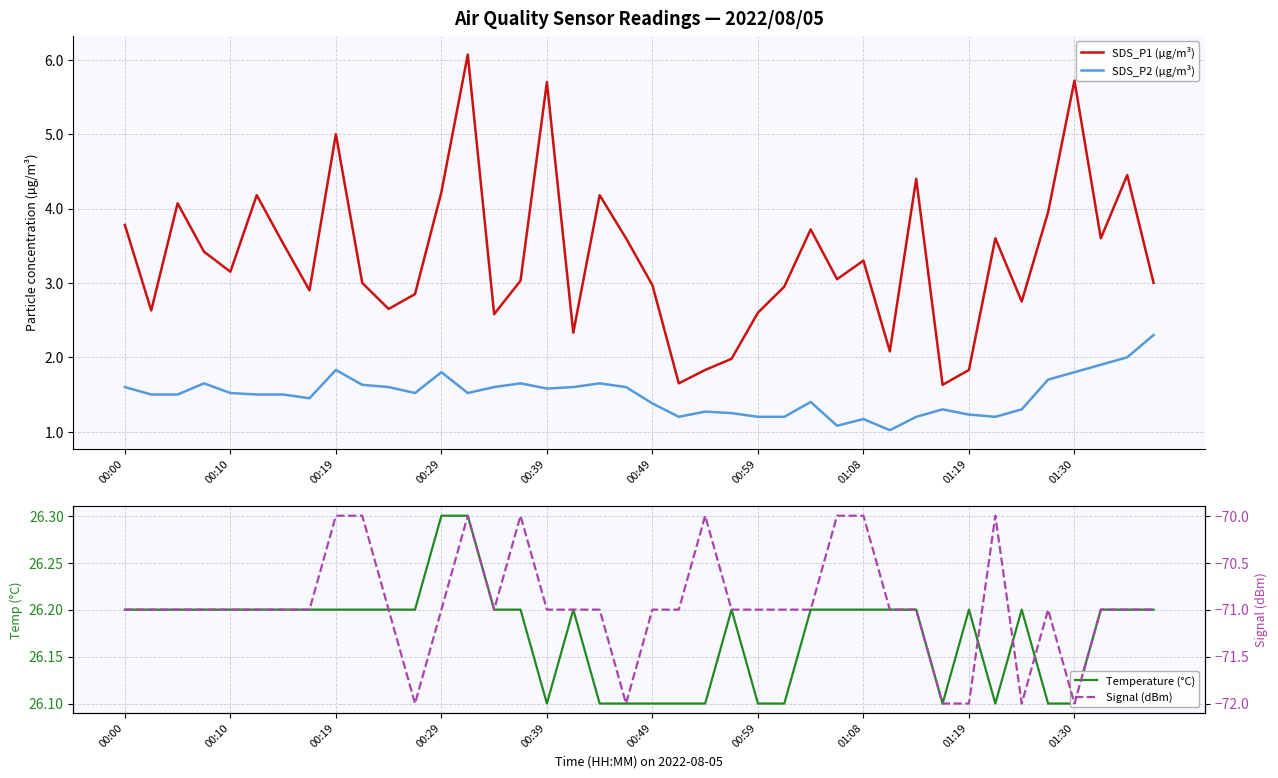

What is the minimum value for SDS_P1 (µg/m³)?

1.6